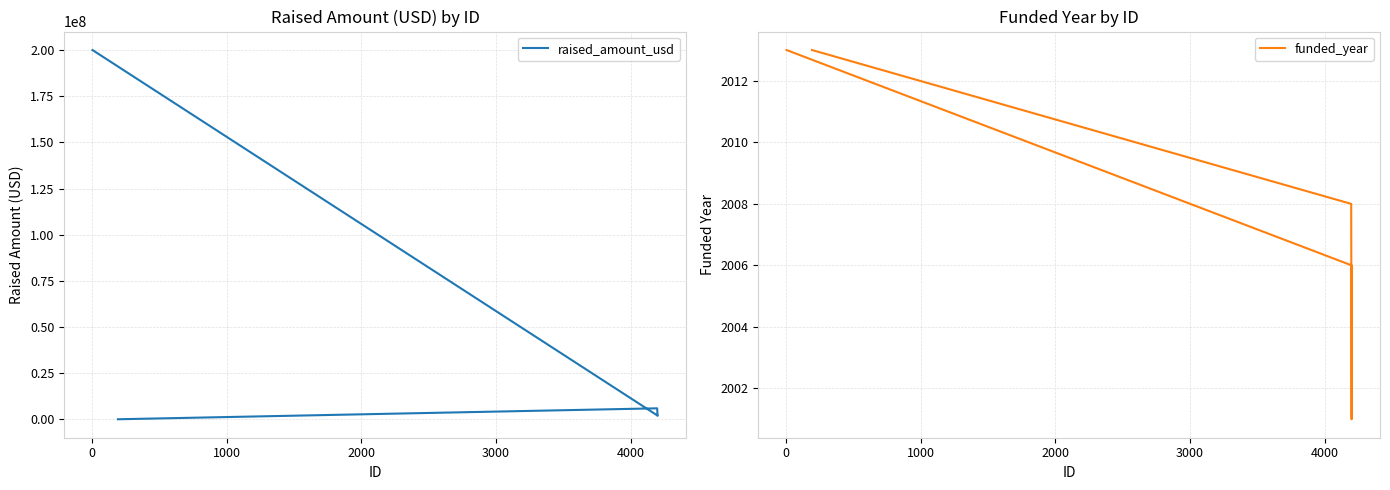

Rank the series by their maximum value, from highest to lowest.

raised_amount_usd, funded_year